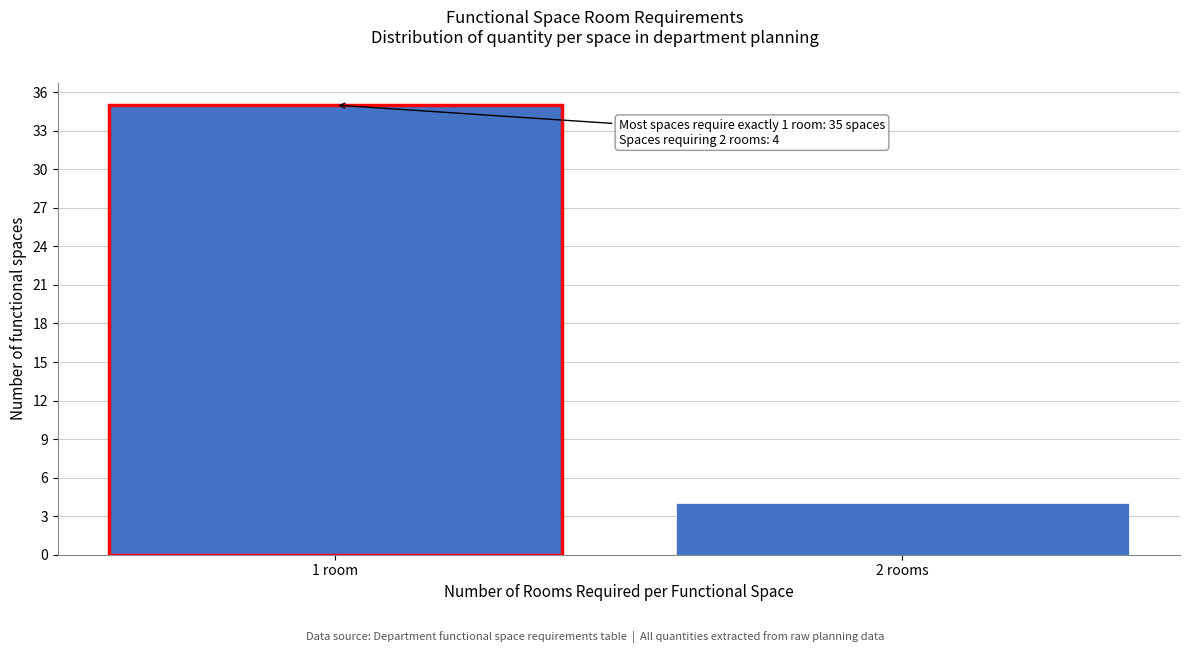

Reading left to right, extract all data points from this chart.

35	4